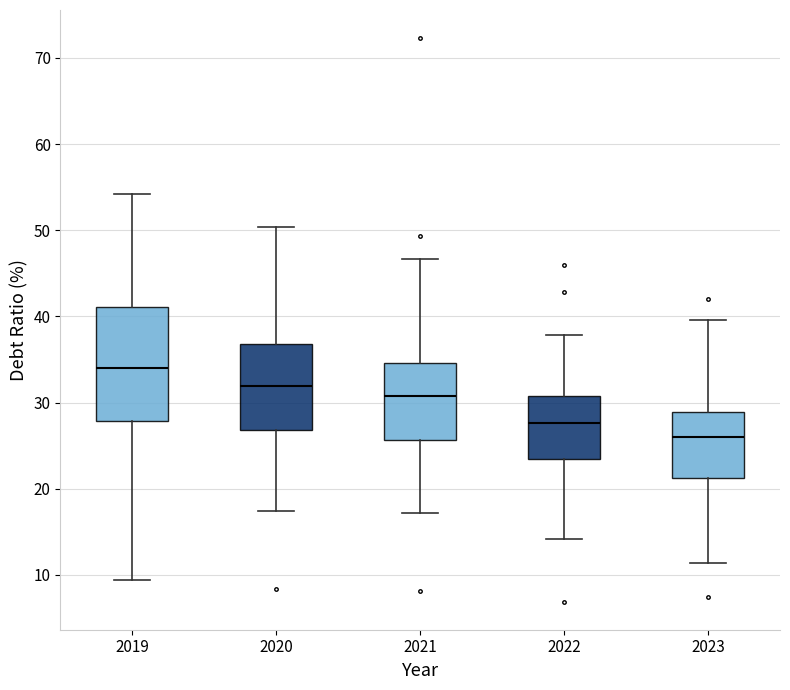

Where is the lower edge of the box at x = 2021 on the y-axis? The values are not printed on the chart, so give them approximately, as read against the axis.

26